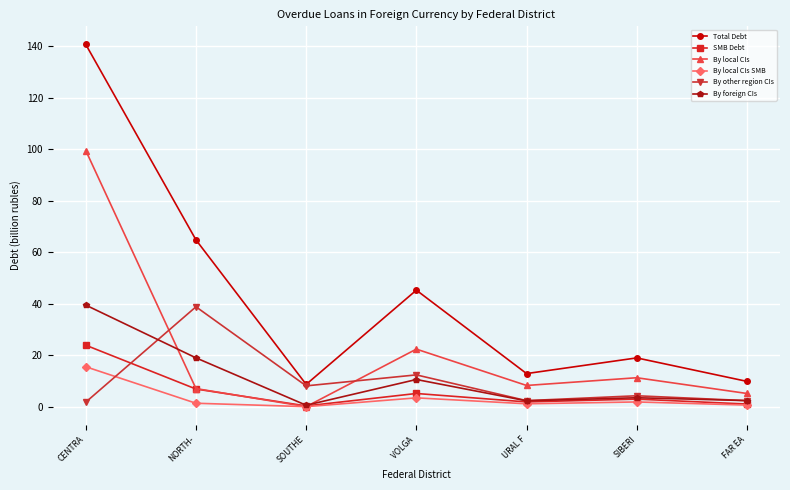

At which category is the sum across all series the highest?

CENTRA